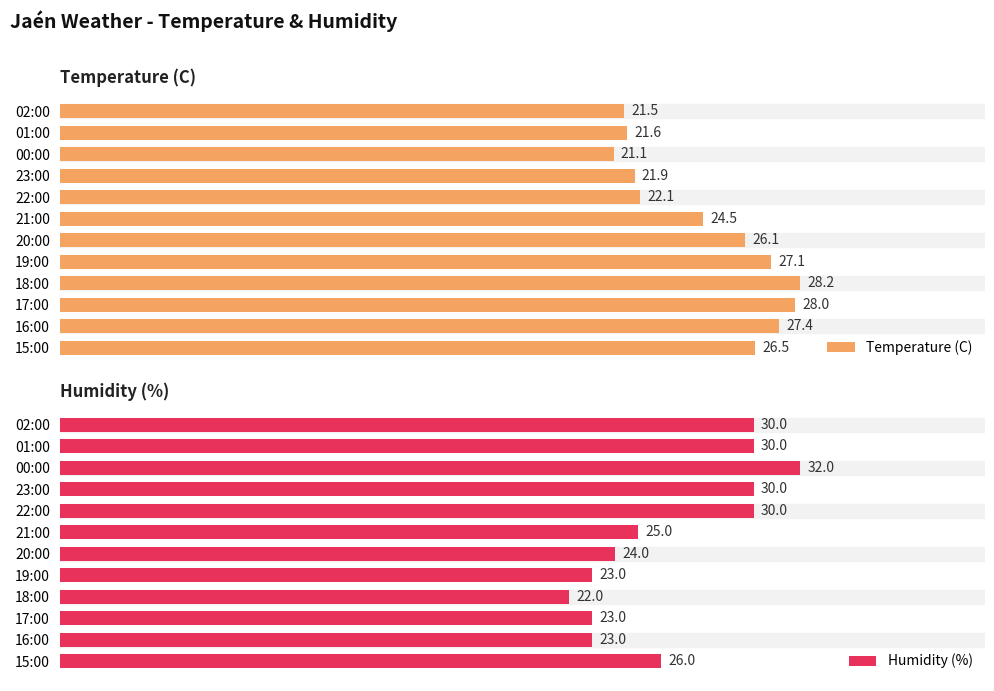

Rank the series by their maximum value, from highest to lowest.

Humidity (%), Temperature (C)